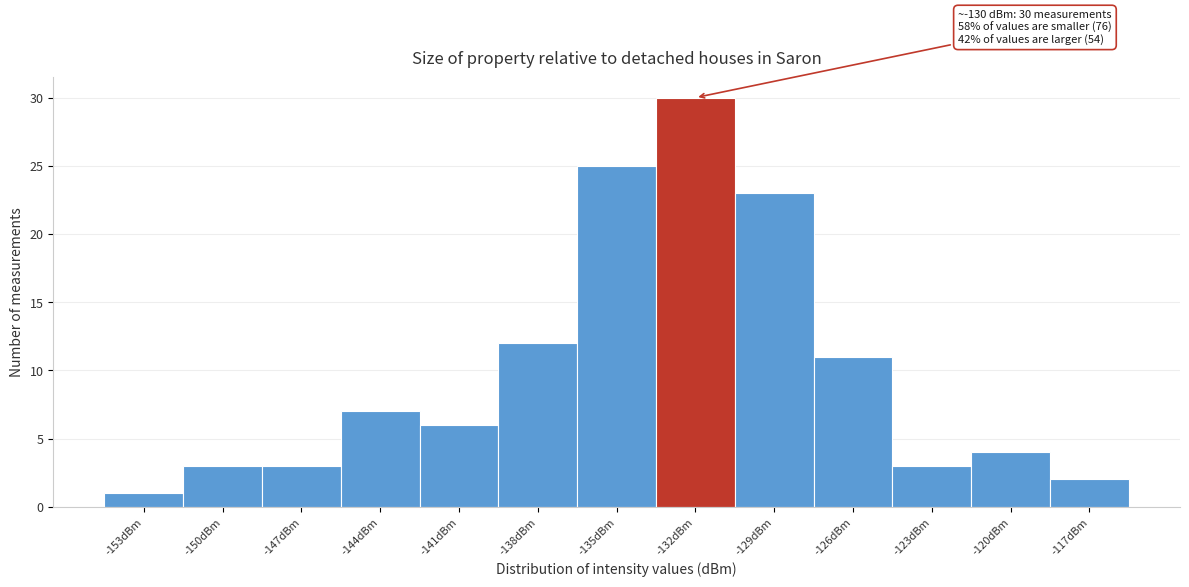

Reading left to right, transcribe all the data shown in this chart.

-153dBm=1	-150dBm=3	-147dBm=3	-144dBm=7	-141dBm=6	-138dBm=12	-135dBm=25	-132dBm=30	-129dBm=23	-126dBm=11	-123dBm=3	-120dBm=4	-117dBm=2